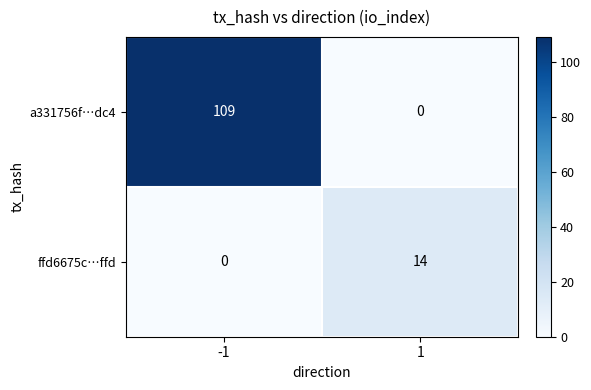

The value of a331756f…dc4 at -1 is 61. True or false?

False